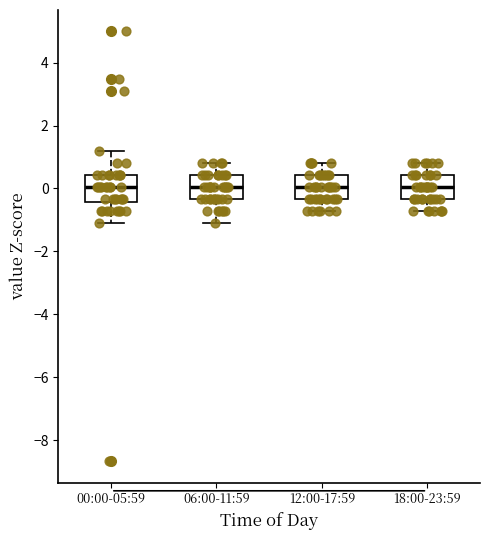

Reading left to right, transcribe this box plot: for each box, give where its median line is, the range the box spans, and where its two whiskers end, as read against the y-axis. The values are not printed on the chart, so give them approximately, as read against the axis.

00:00-05:59: median 0.0, box -0.4 to 0.4, whiskers -1.0 to 1.2
06:00-11:59: median 0.0, box -0.4 to 0.4, whiskers -1.0 to 0.8
12:00-17:59: median 0.0, box -0.4 to 0.4, whiskers -0.8 to 0.8
18:00-23:59: median 0.0, box -0.4 to 0.4, whiskers -0.8 to 0.8